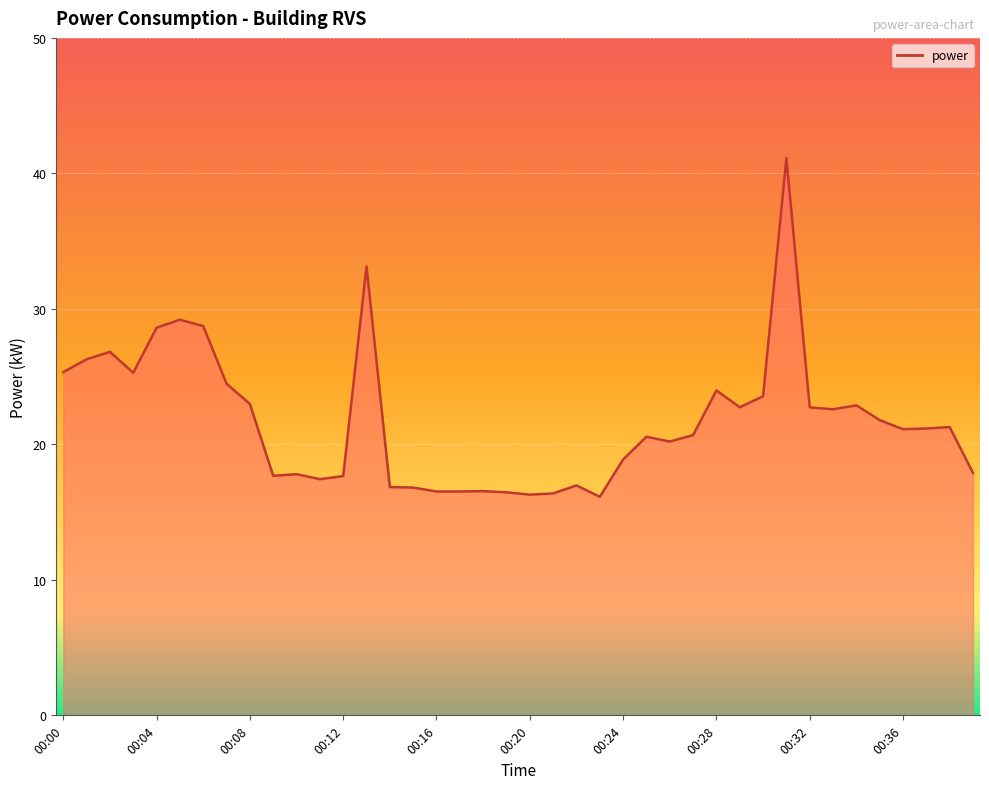

What is the maximum value shown in the chart?

41.1